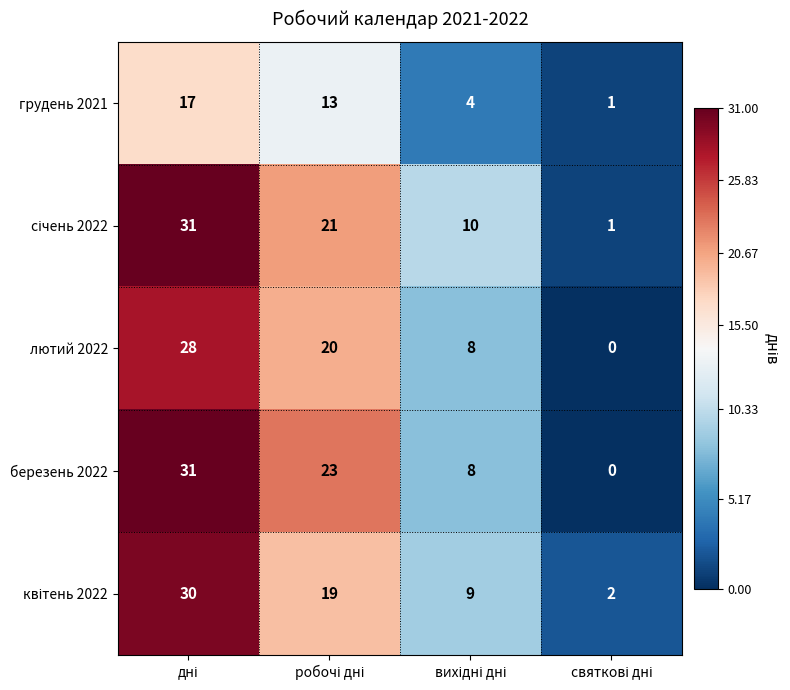

How many series are shown in this chart?

5